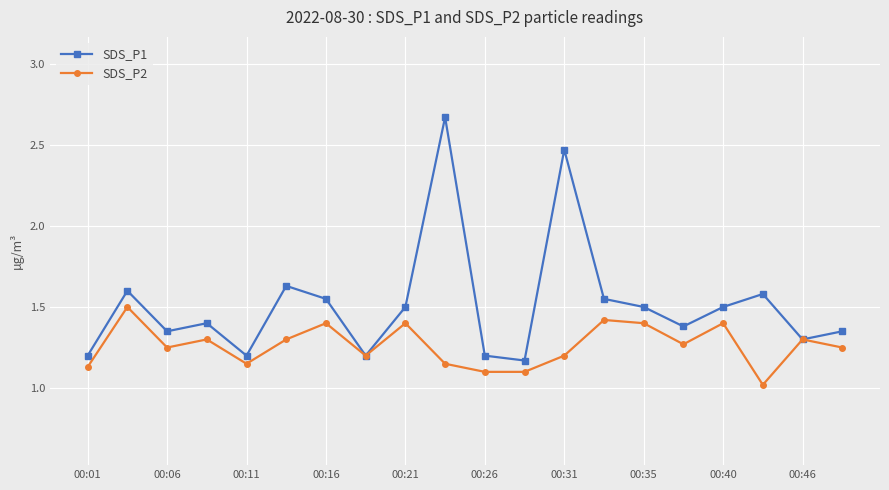

True or false: SDS_P2 has more than 1 interior local peaks.

True